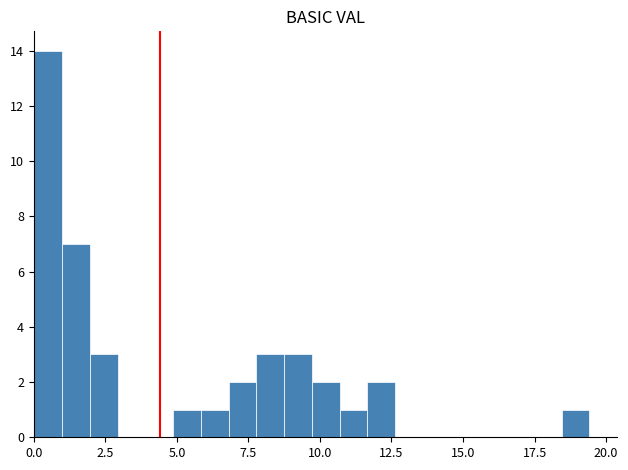

Around what value on the x-axis is the tallest bar? Give the approximate position of its centre, as read against the axis.

0.5